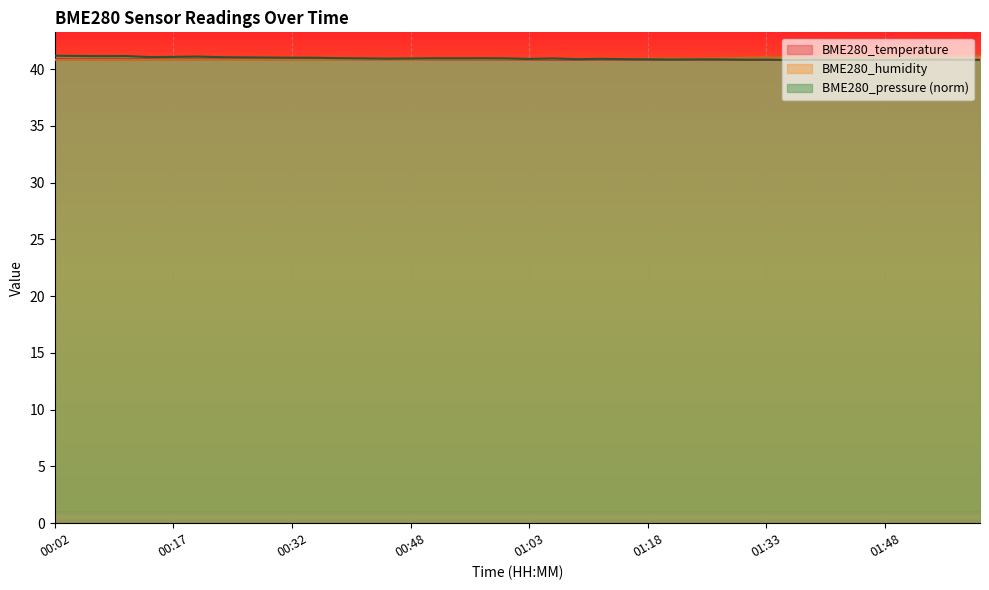

What is the lowest value of the BME280_pressure series?

40.8